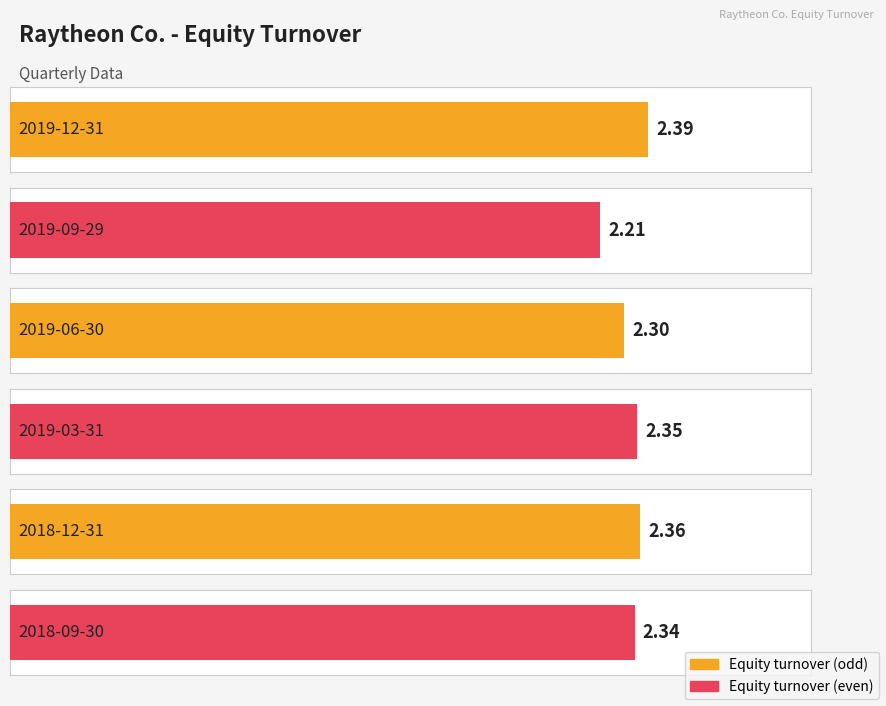

What is the change in value from 2019-09-29 to 2018-12-31?

+0.1